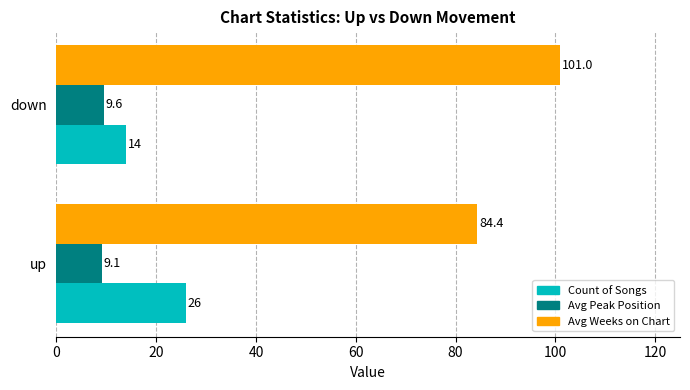

Is it true that Count of Songs equals 19.9 at down?

False